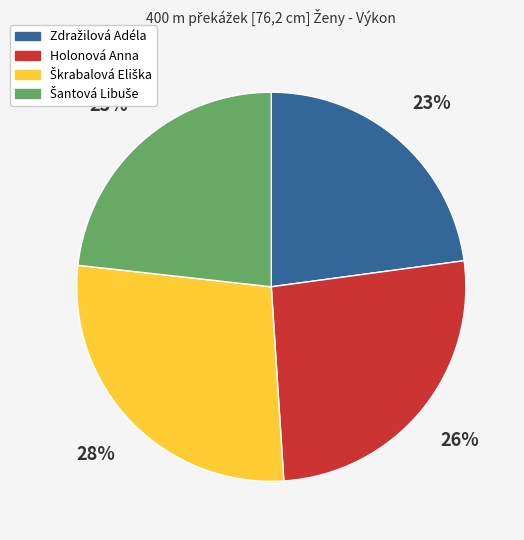

To the nearest percent, what percentage of the pie is Holonová Anna?

26%